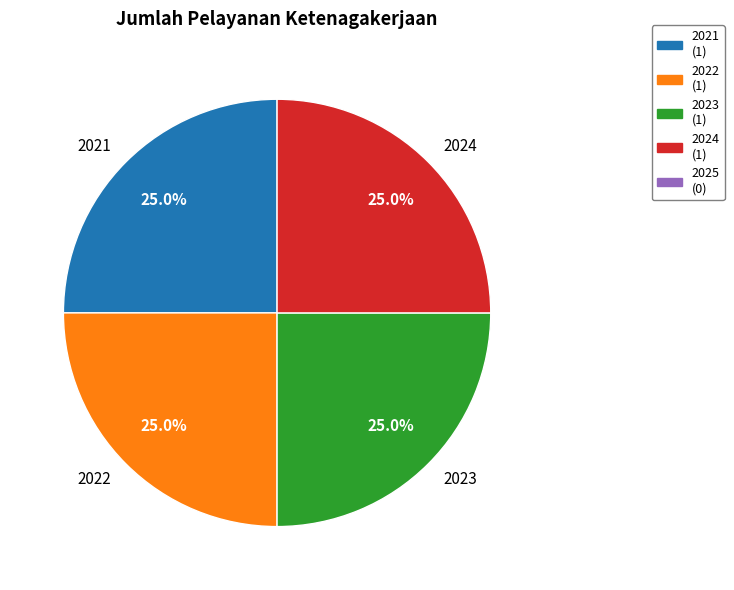

How many slices are in this pie chart?

4